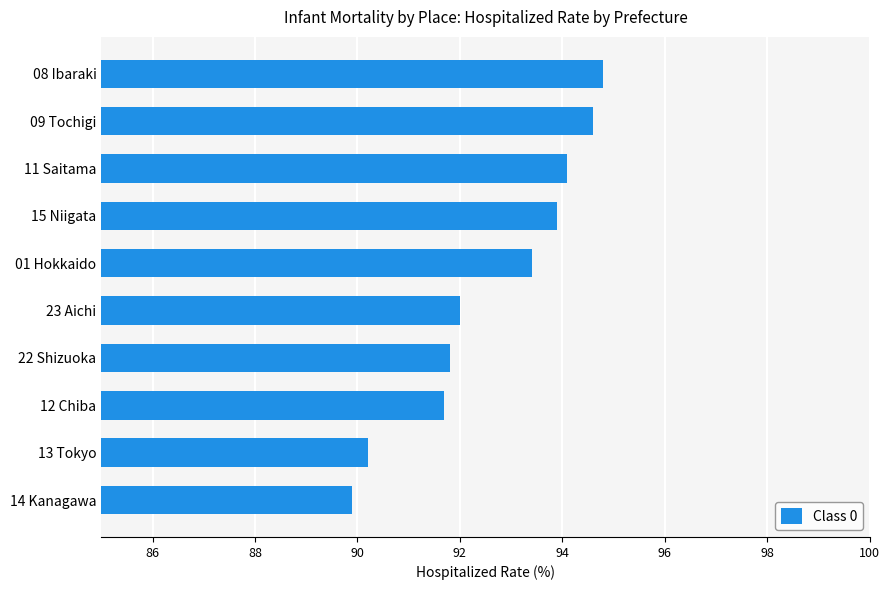

Where is the data nearest to the value 92?

23 Aichi